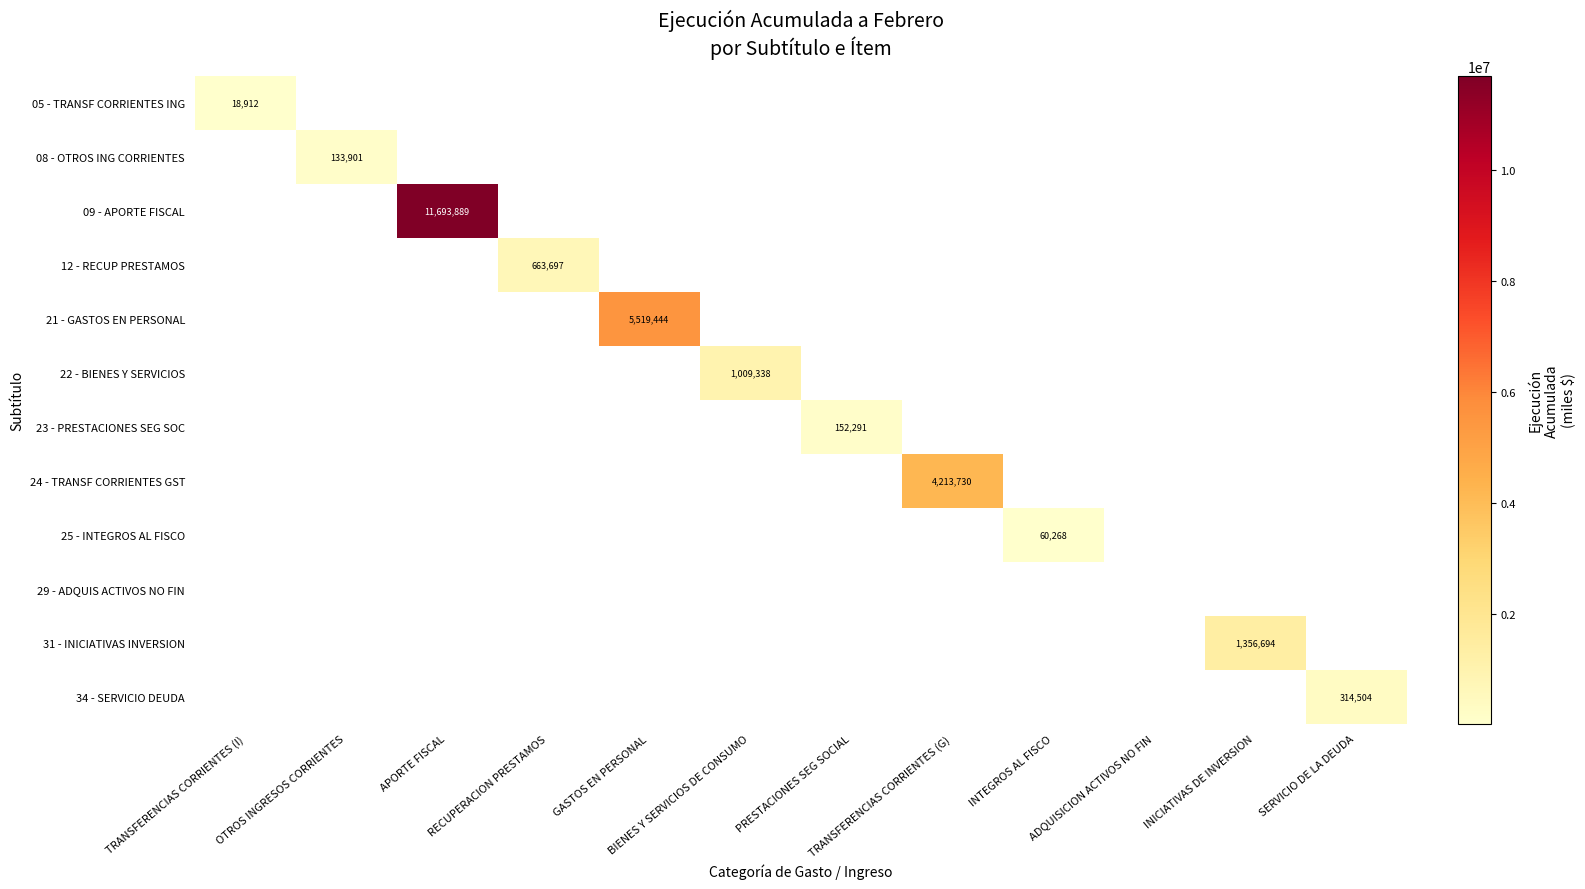

True or false: 31 - INICIATIVAS INVERSION has a value of 726683 at INICIATIVAS DE INVERSION.

False